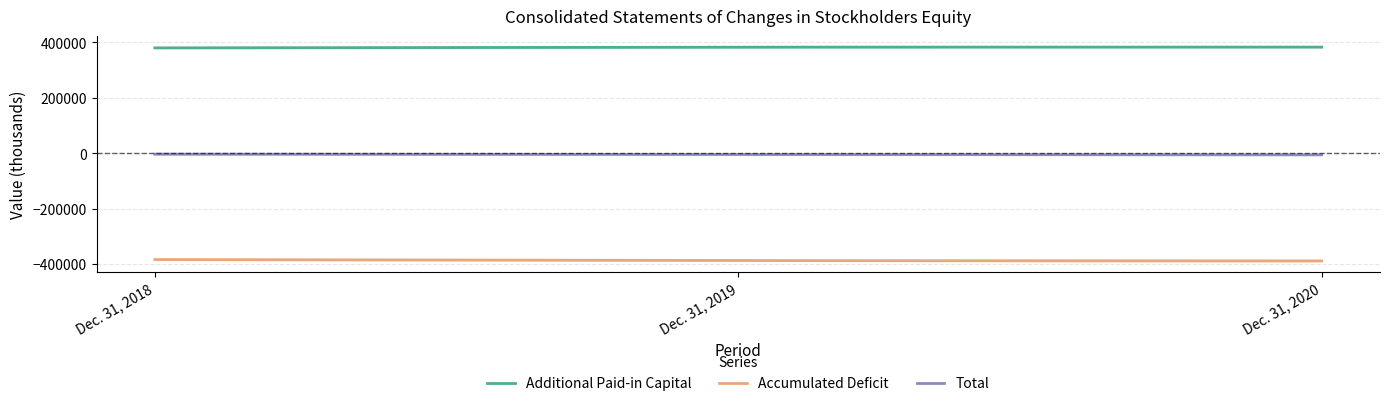

Which label corresponds to the largest value in the chart?

Dec. 31, 2020